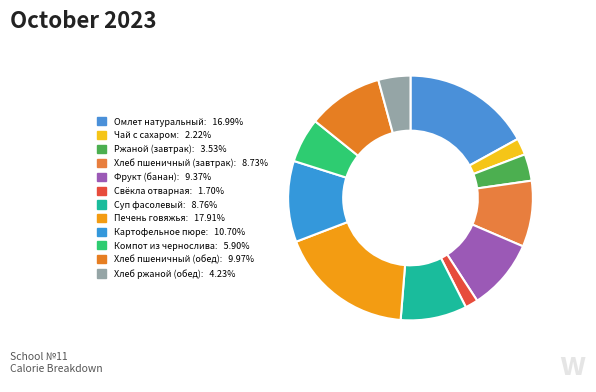

Which has a higher value, Хлеб пшеничный (завтрак) or Ржаной (завтрак)?

Хлеб пшеничный (завтрак)